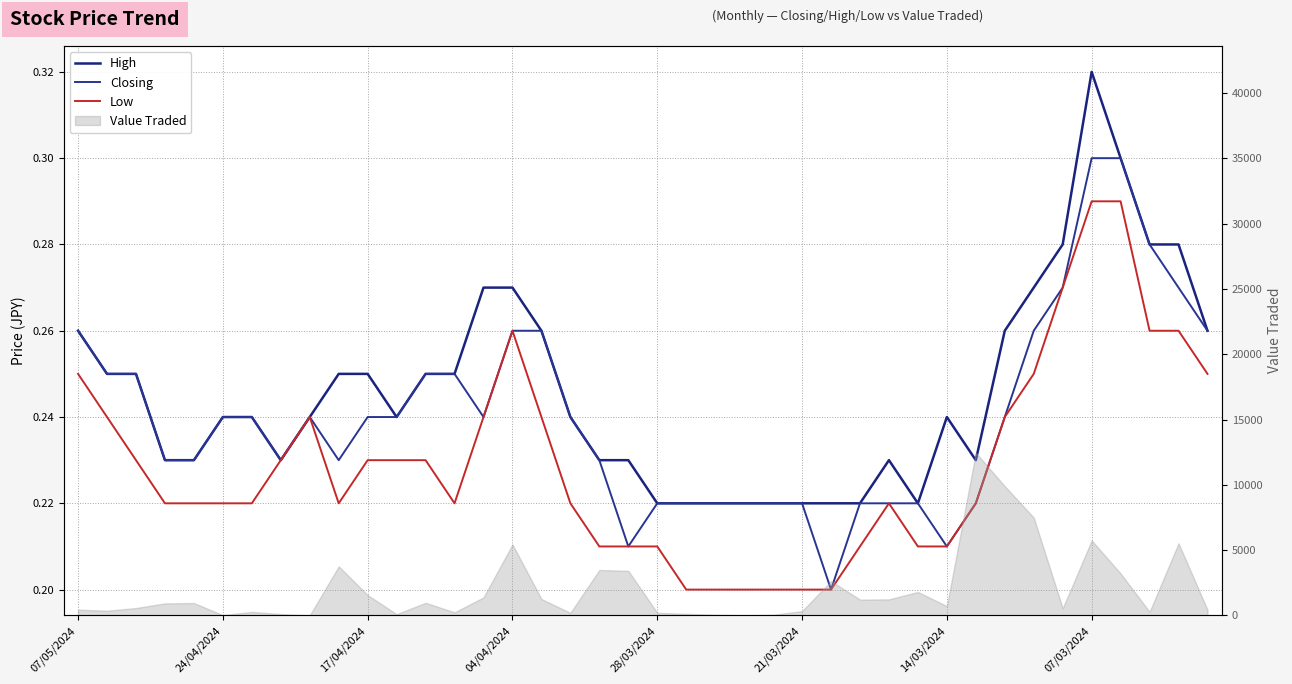

List the series in order of their peak value, highest first.

High, Closing, Low